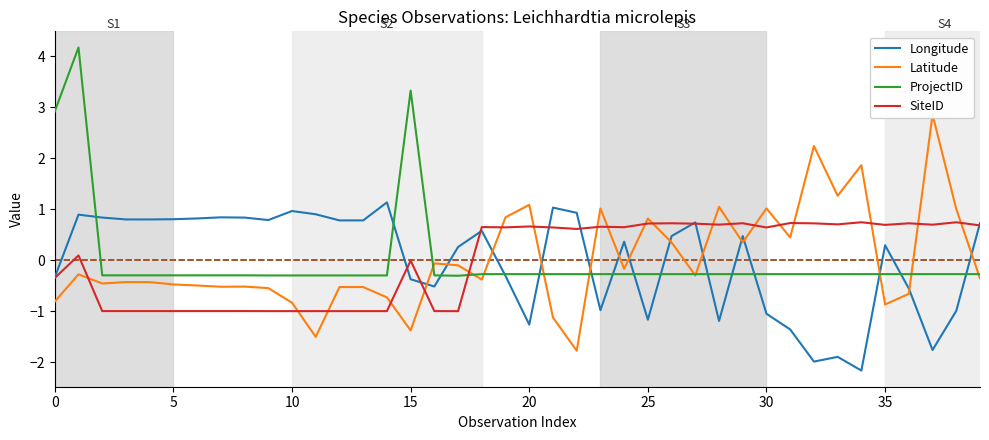

What is the minimum value for Longitude?

-2.2